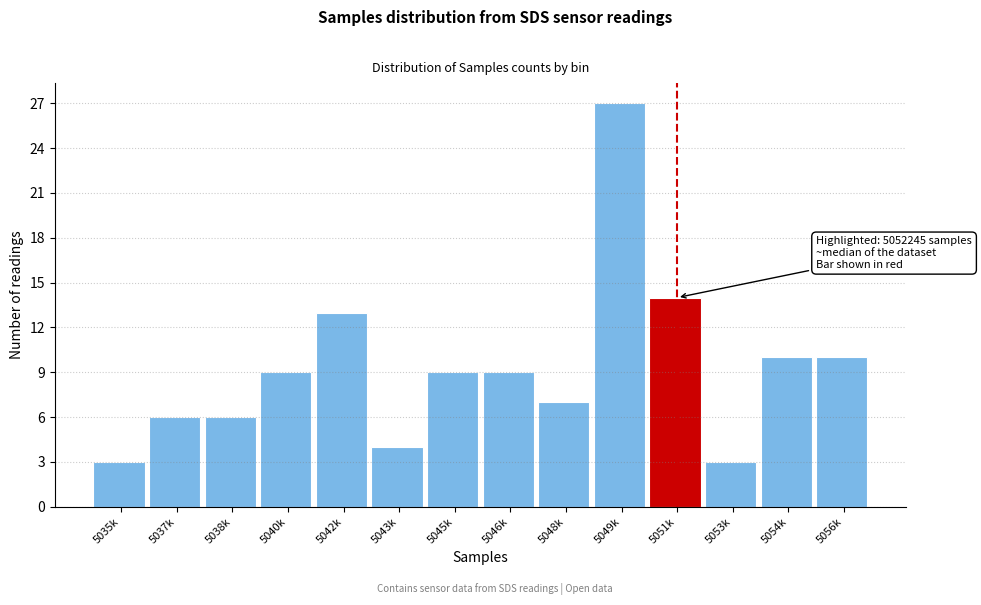

Reading left to right, transcribe all the data shown in this chart.

5035k=3	5037k=6	5038k=6	5040k=9	5042k=13	5043k=4	5045k=9	5046k=9	5048k=7	5049k=27	5051k=14	5053k=3	5054k=10	5056k=10